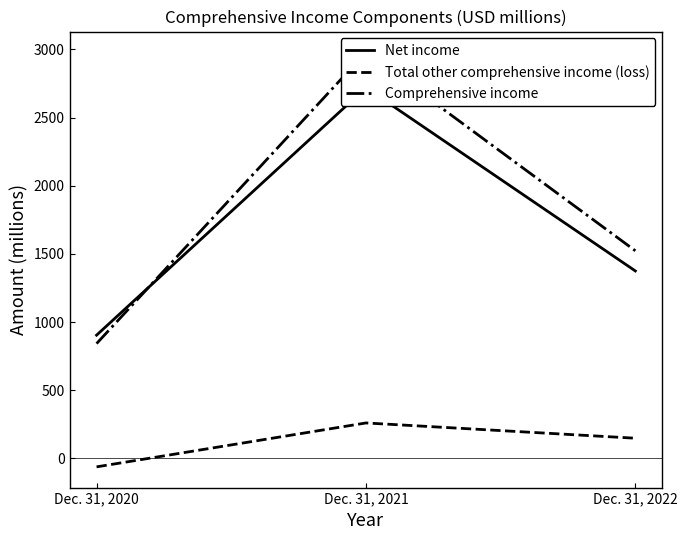

What is the difference between the maximum and minimum values in the Net income series?

1815